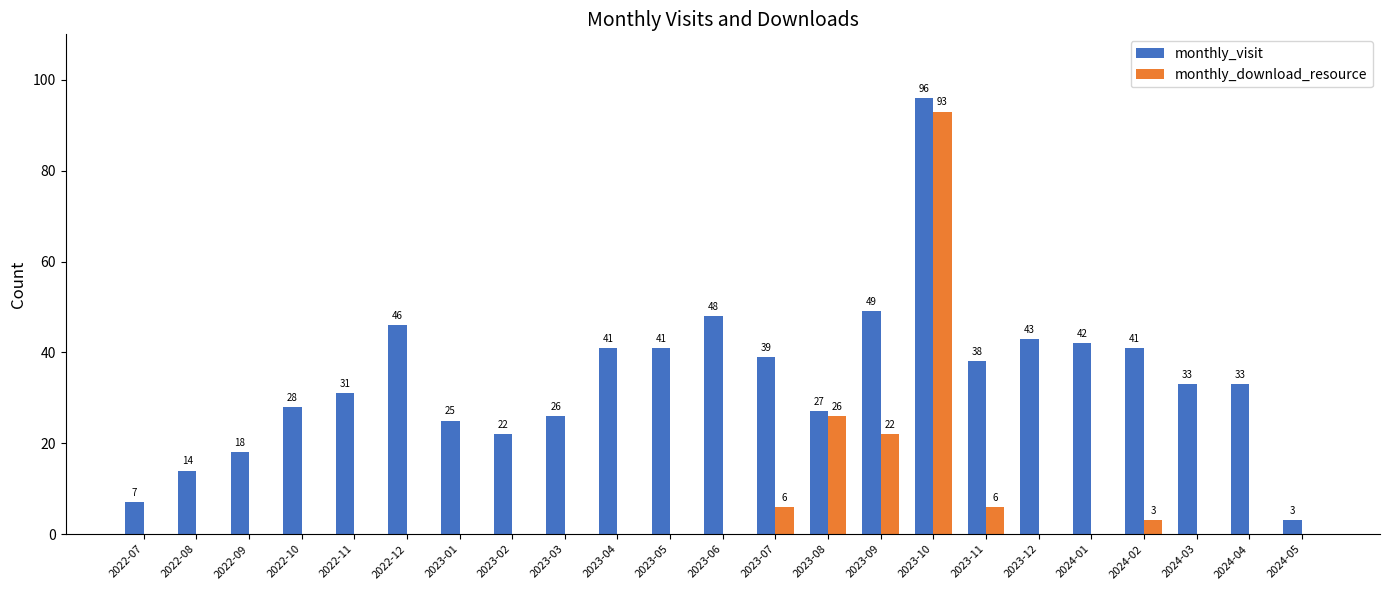

What is the highest value of the monthly_visit series?

96